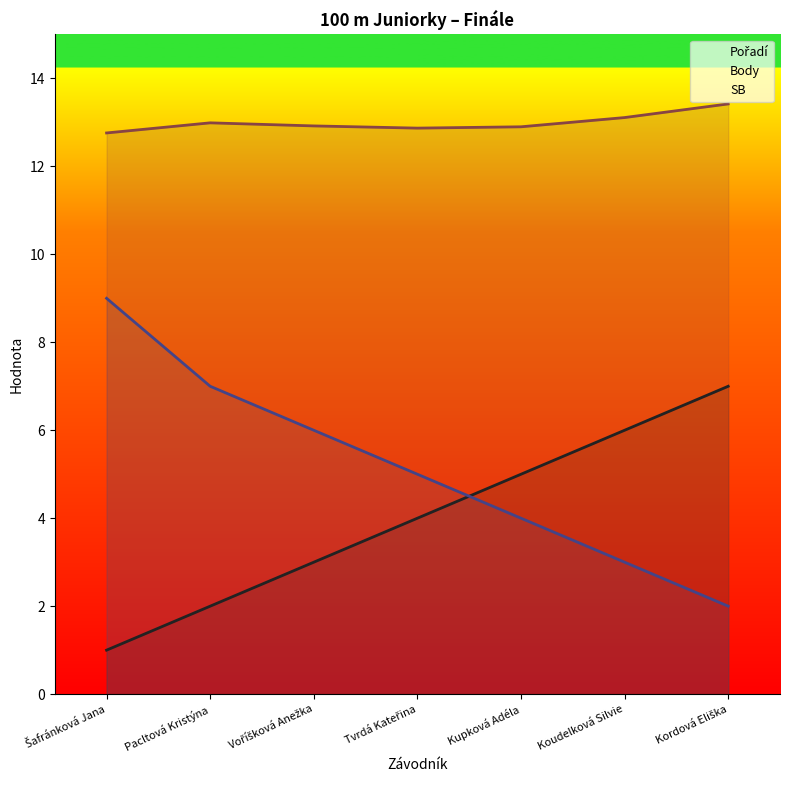

What are all the series names shown in the legend?

Pořadí, Body, SB